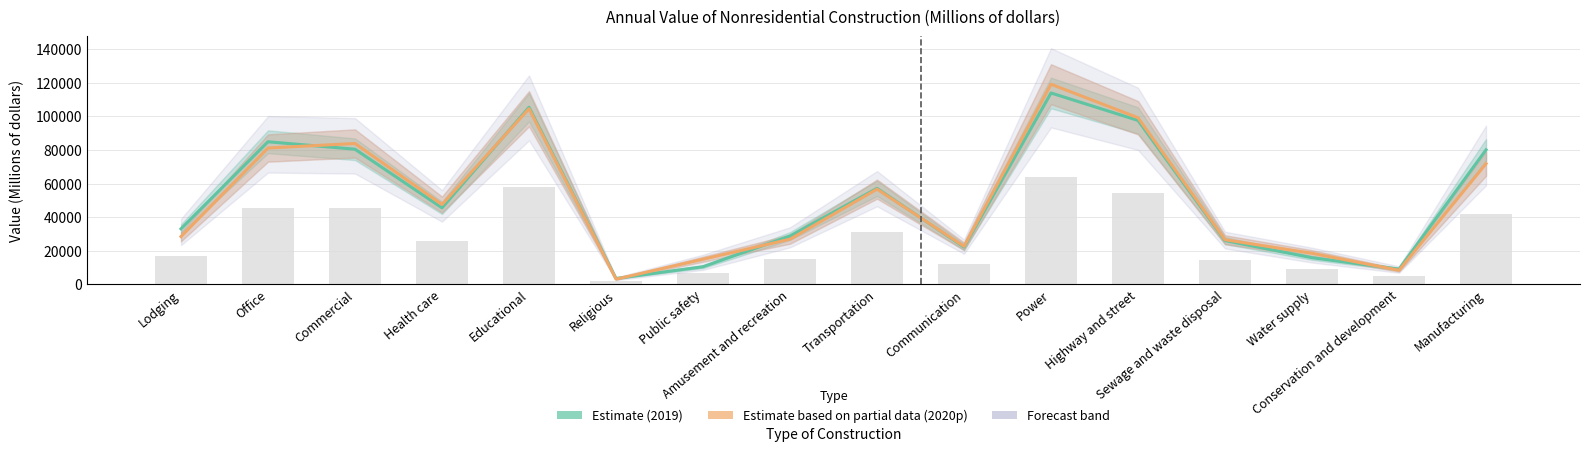

Which label corresponds to the smallest value in the chart?

Religious